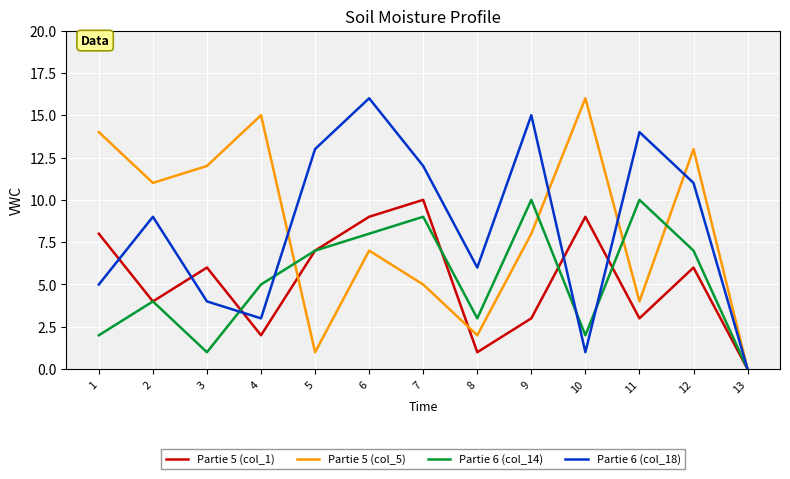

Reading right to left, extract all data points from this chart.

Partie 5 (col_1): 13=0	12=6	11=3	10=9	9=3	8=1	7=10	6=9	5=7	4=2	3=6	2=4	1=8
Partie 5 (col_5): 13=0	12=13	11=4	10=16	9=8	8=2	7=5	6=7	5=1	4=15	3=12	2=11	1=14
Partie 6 (col_14): 13=0	12=7	11=10	10=2	9=10	8=3	7=9	6=8	5=7	4=5	3=1	2=4	1=2
Partie 6 (col_18): 13=0	12=11	11=14	10=1	9=15	8=6	7=12	6=16	5=13	4=3	3=4	2=9	1=5